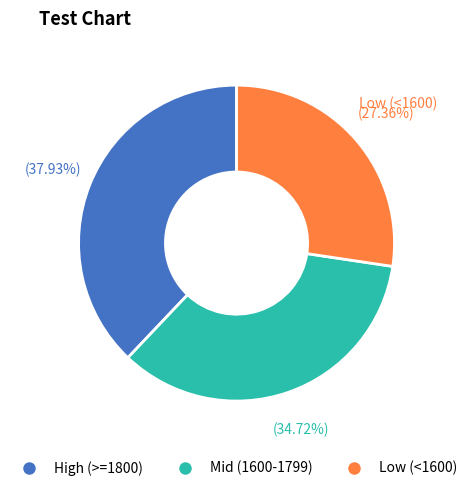

Does any single category account for the majority?

No